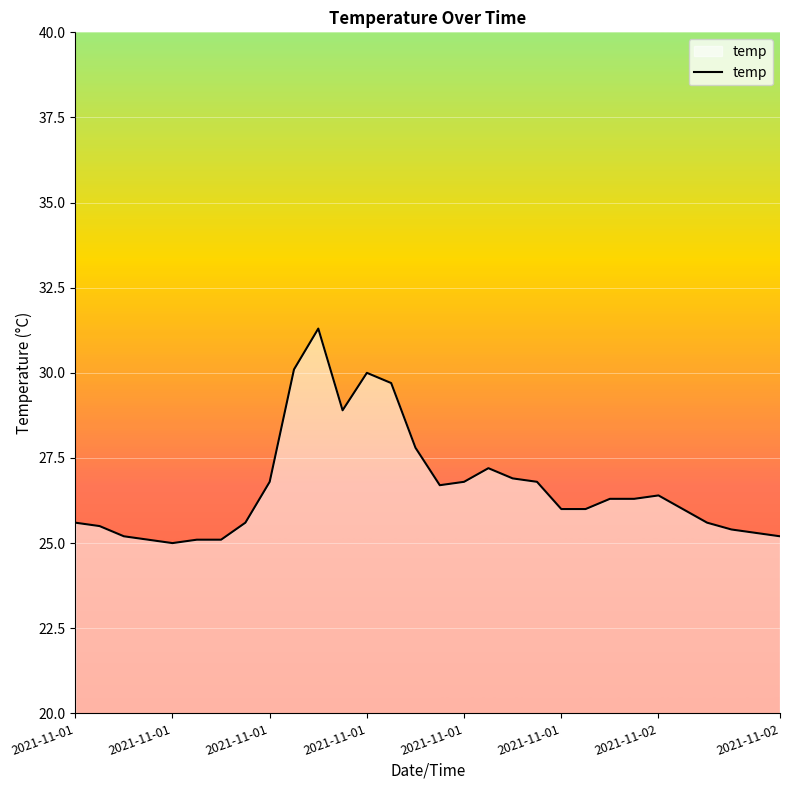

Does the chart have visible grid lines?

Yes